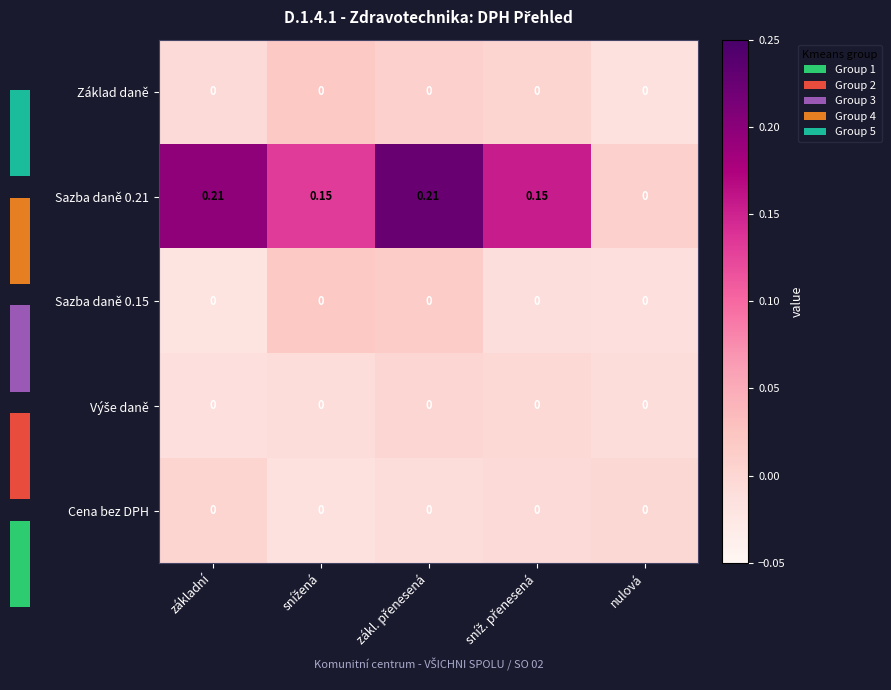

At which label does Cena bez DPH first exceed 0?

základní